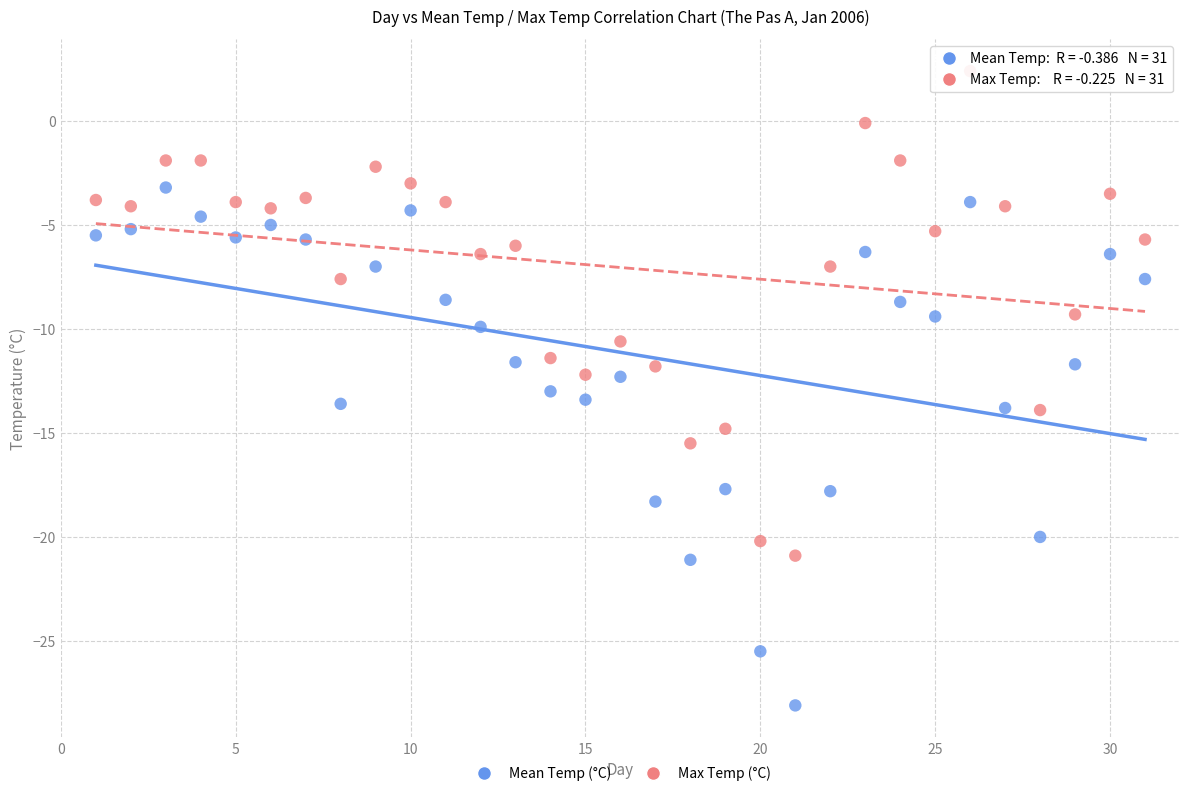

What is the X range (max minus min) for the scatter plot?

30.0